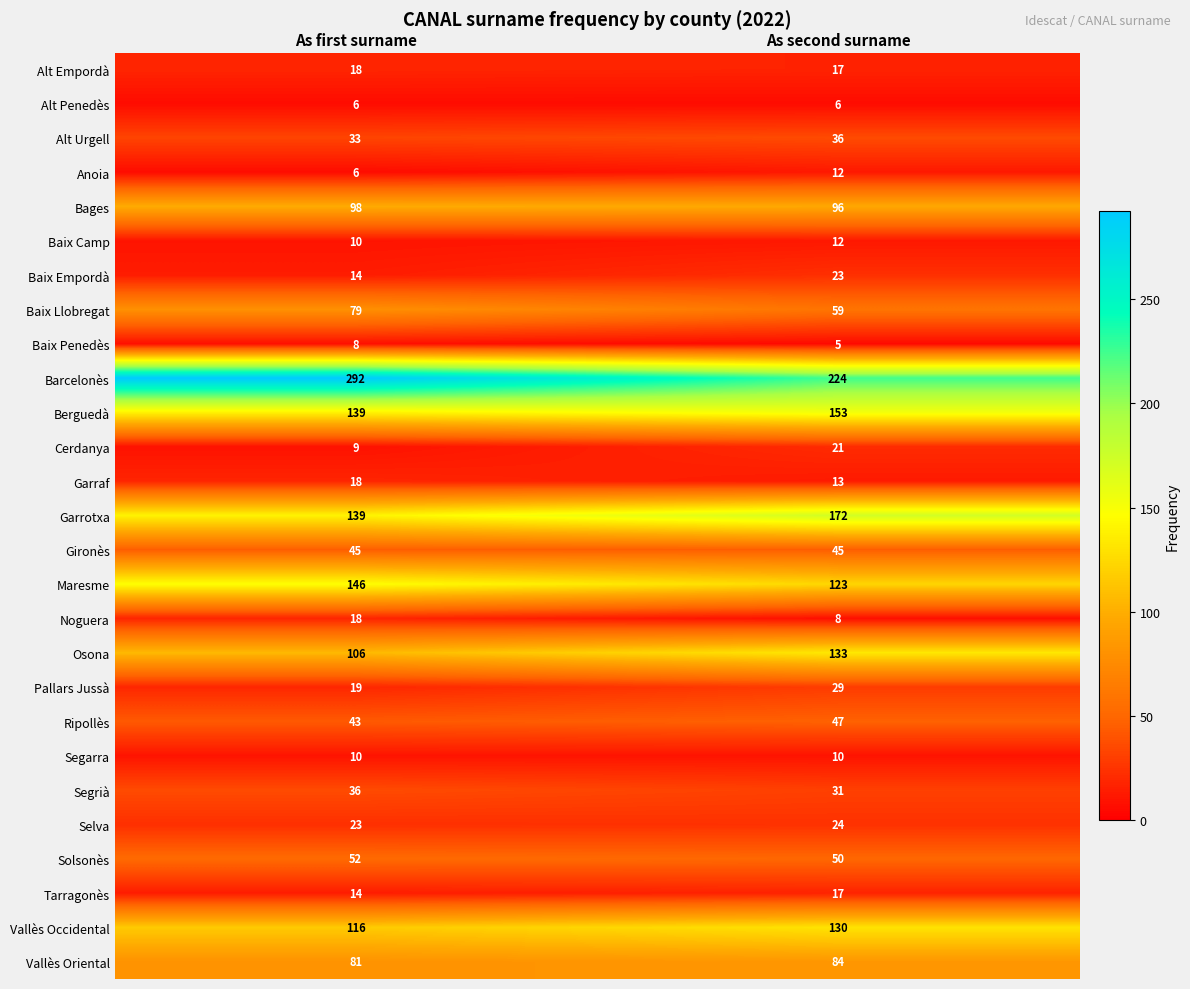

Which series has the widest spread of values?

Barcelonès